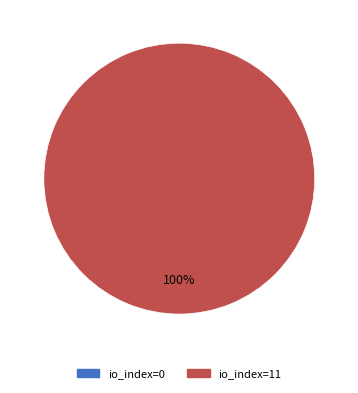

What is the total percentage of io_index=0 and io_index=11?

100.0%